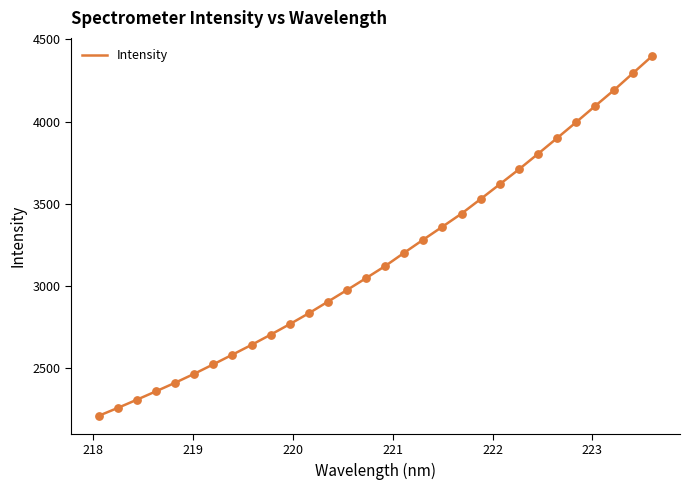

What is the difference between the maximum and minimum values?

2190.1